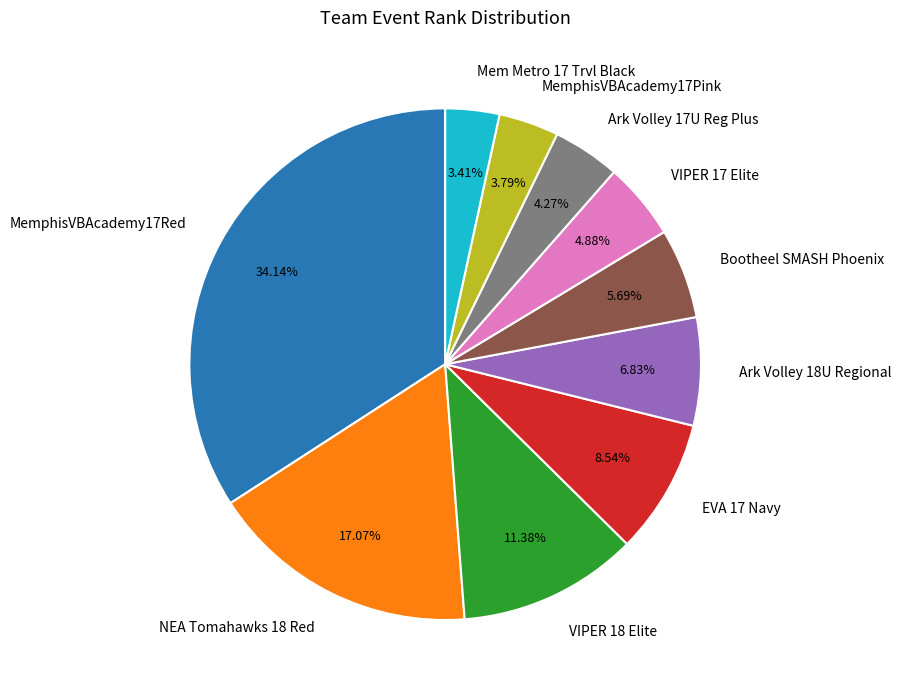

How many segments does this pie chart have?

10